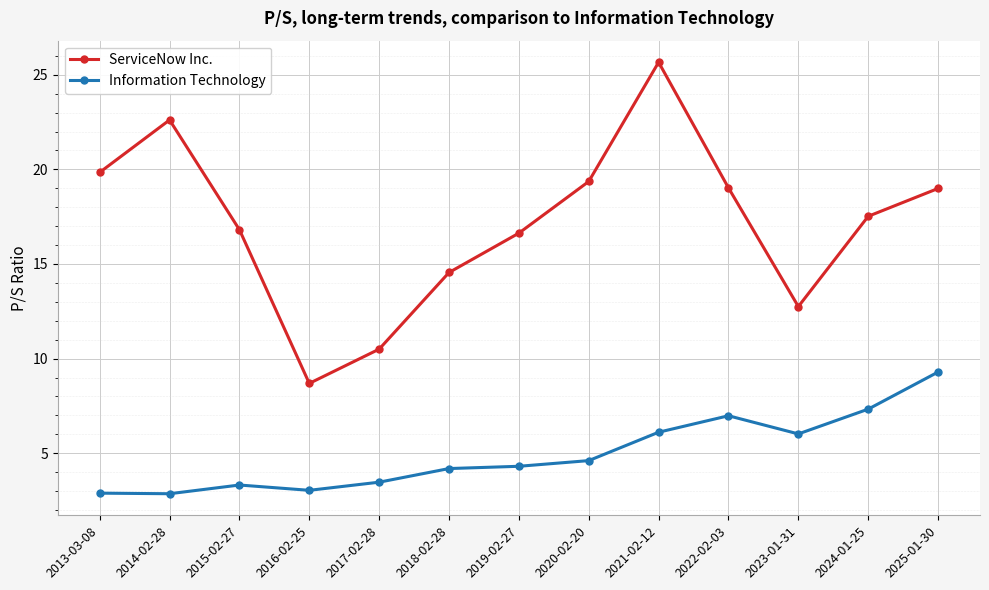

Is it true that ServiceNow Inc. equals 7.9 at 2025-01-30?

False